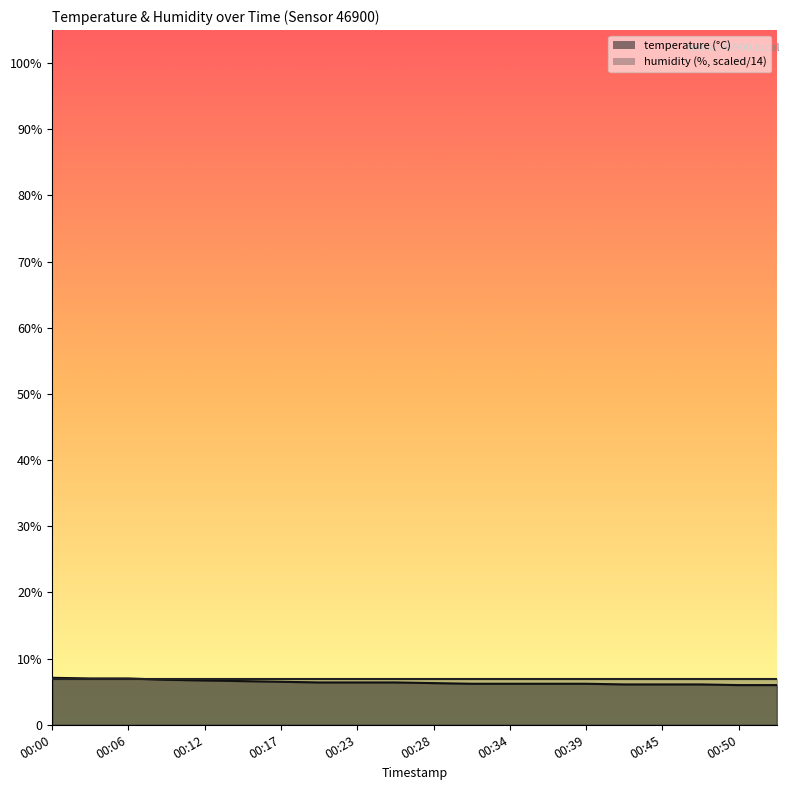

What is the difference between the maximum and minimum values?

1.1